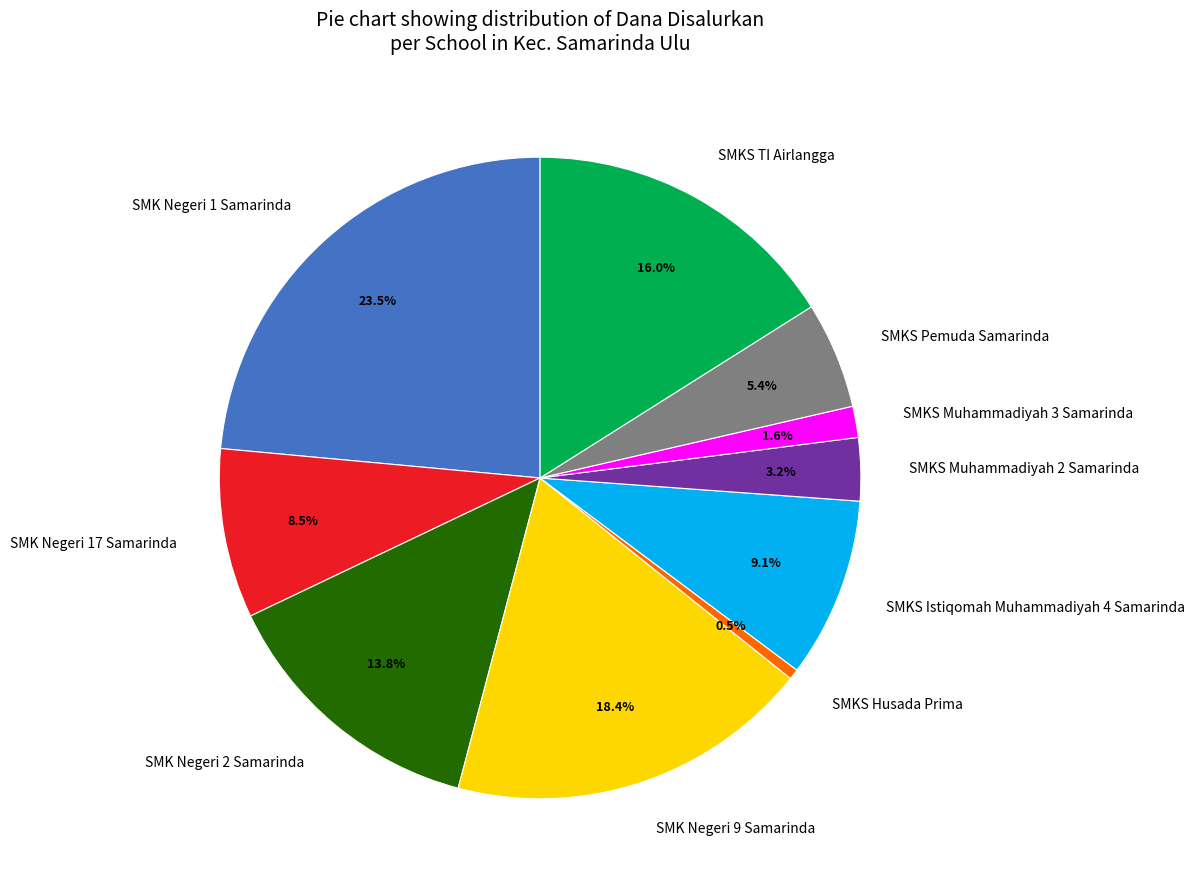

To the nearest percent, what is the difference between the largest and smallest slice percentages?

23%